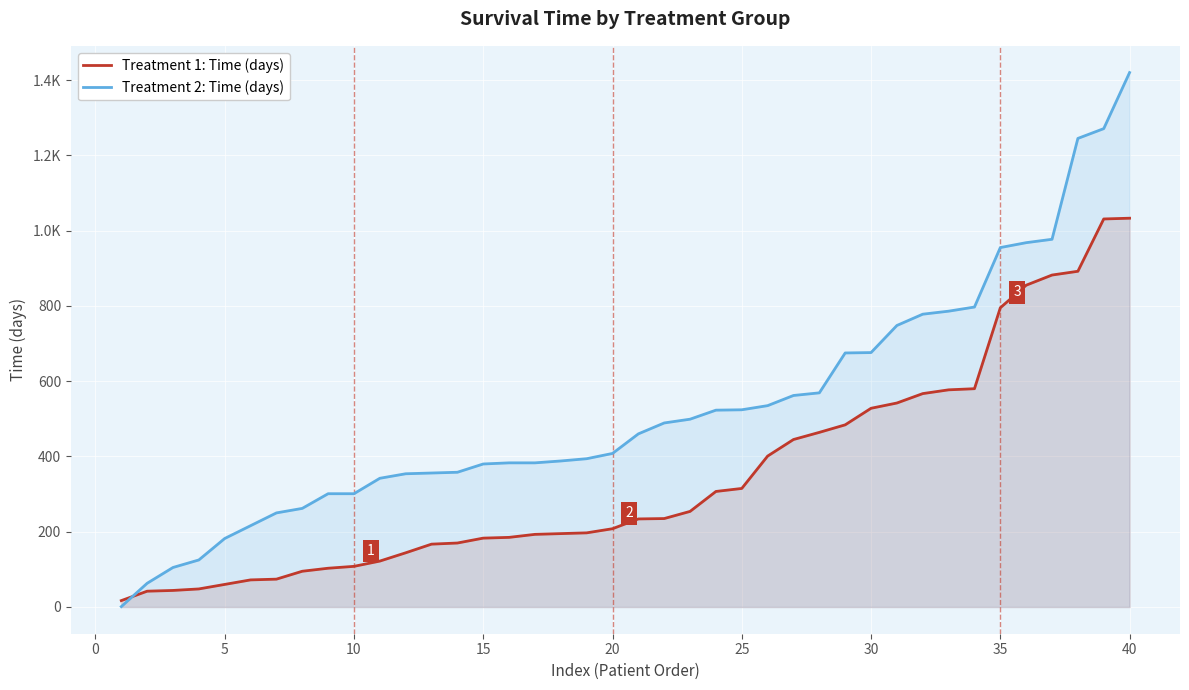

How many data points in Treatment 1: Time (days) are above 234?

19